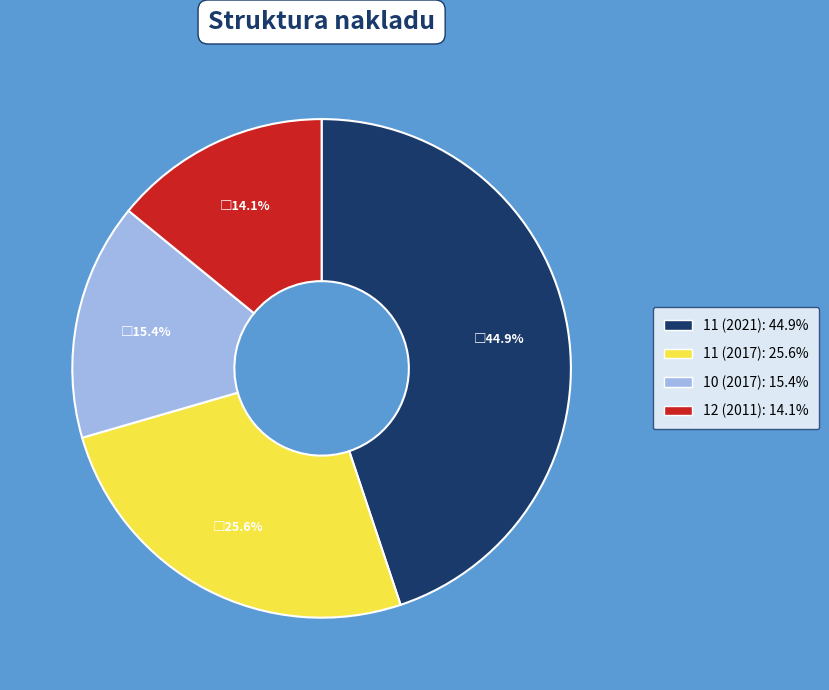

To the nearest percent, what portion does 11 (2021) represent?

45%